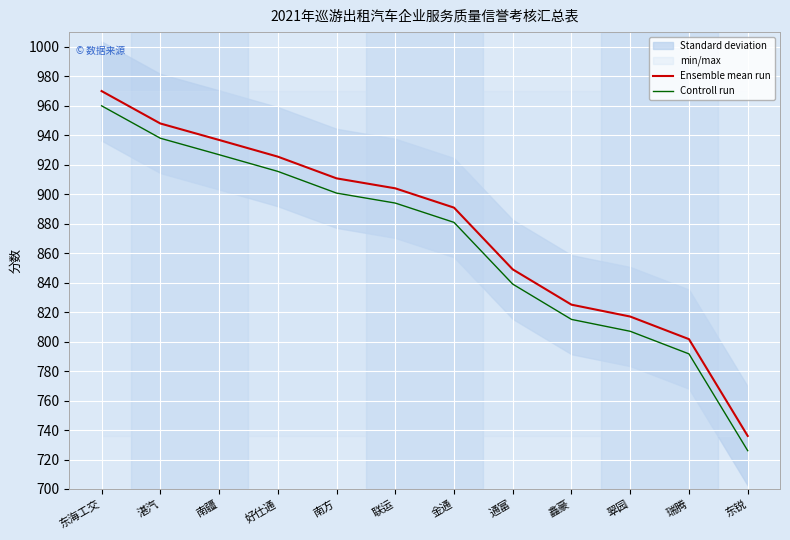

What is the total value across all series at 湛汽?

1886.0